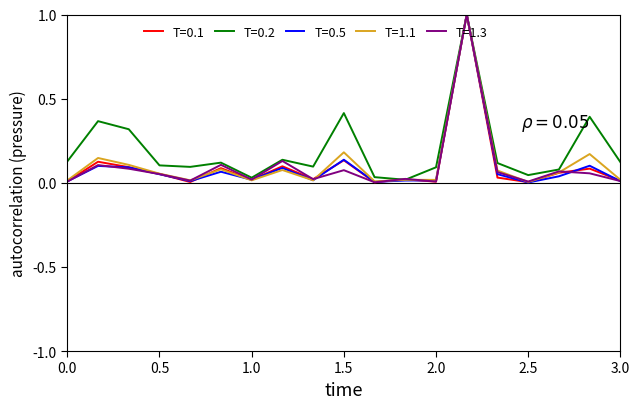

Which series has the largest total across all categories?

T=0.2